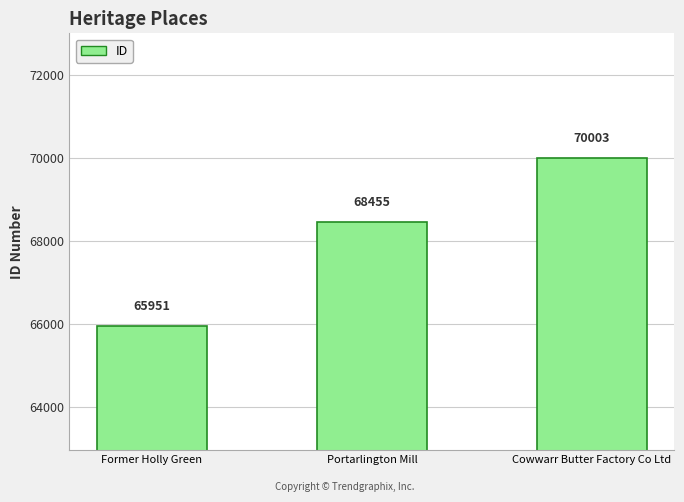

What is the average value?

68136